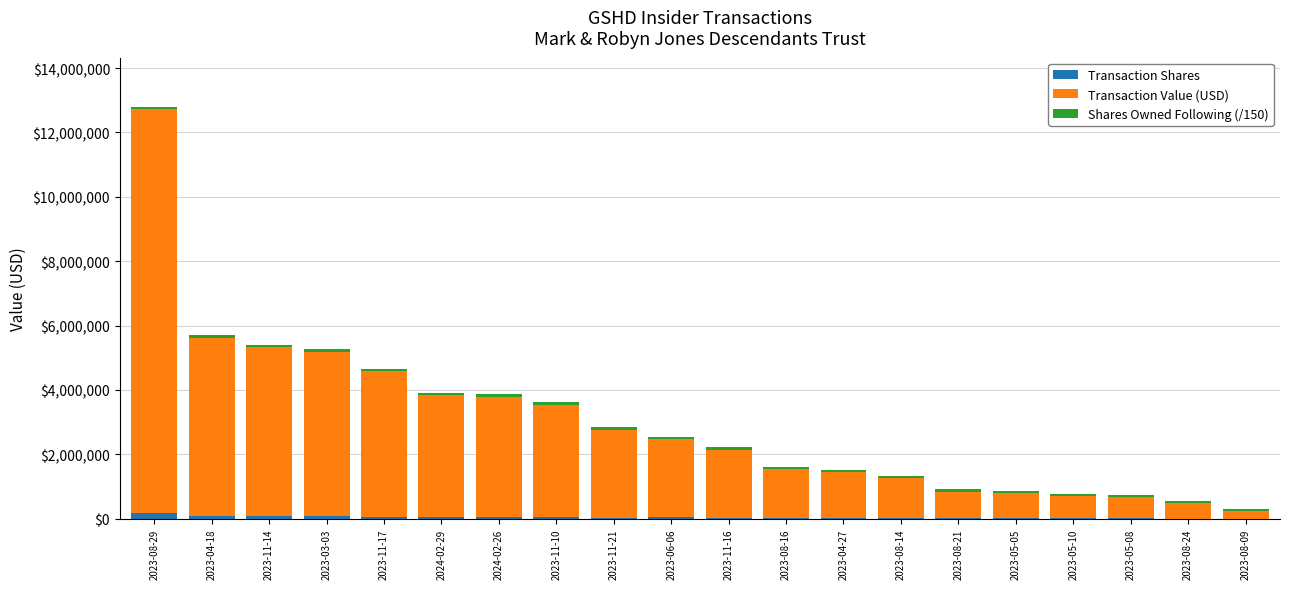

What value does the Transaction Shares series have at 2023-05-10?

11564.0